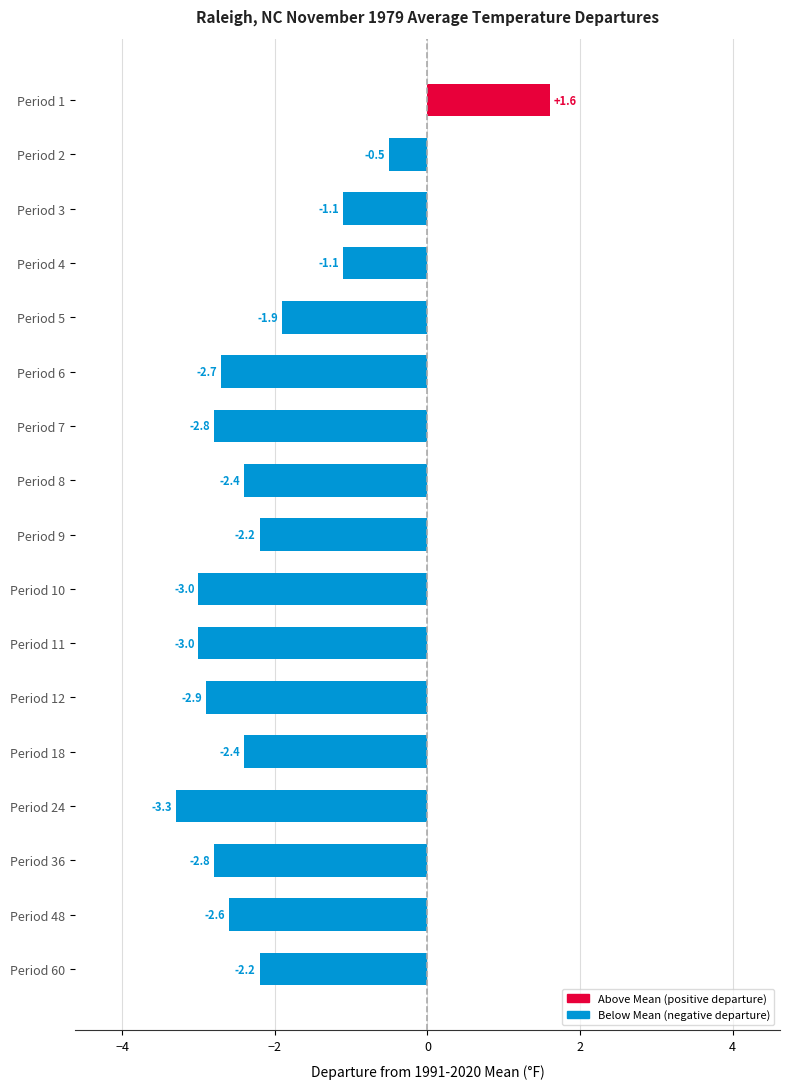

Are the bars grouped side by side (vs. stacked)?

No